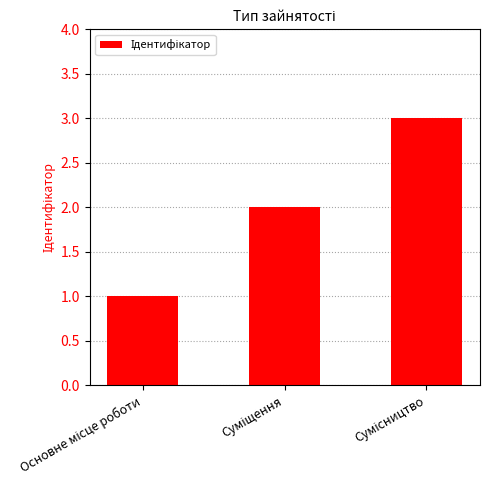

What is the sum of all values?

6